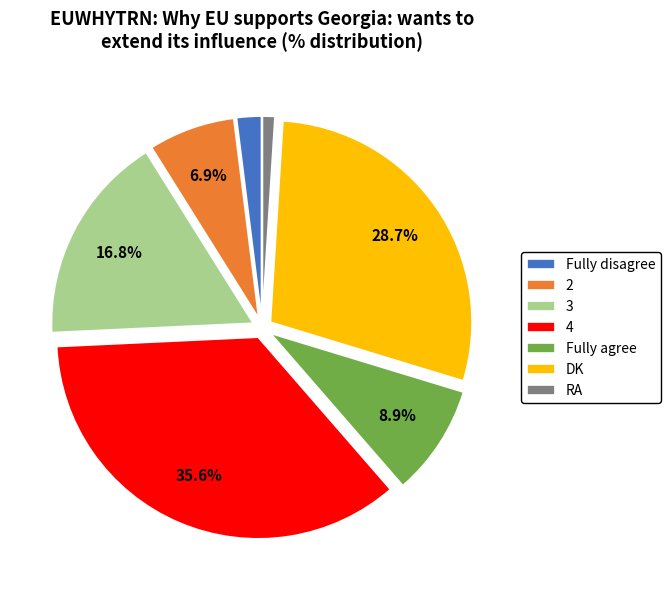

To the nearest percent, what is the difference between the largest and smallest slice percentages?

35%